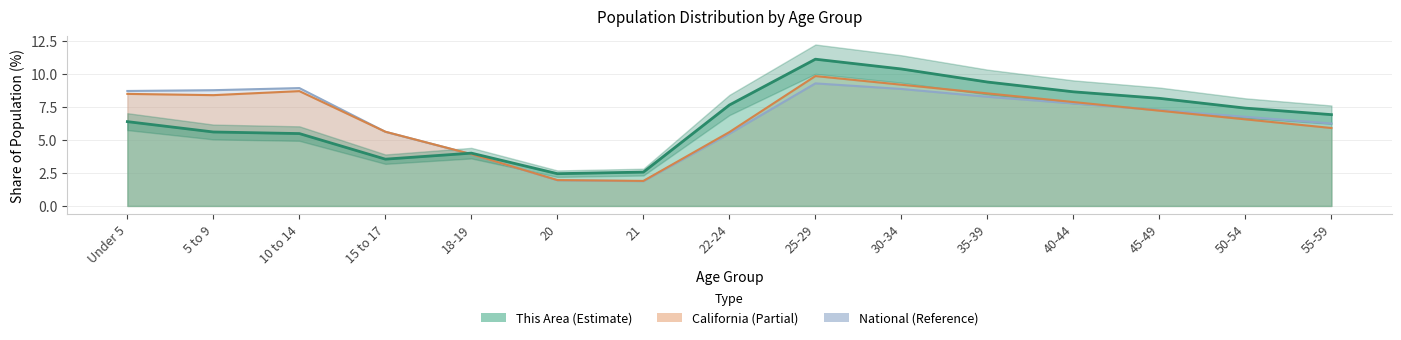

What is the minimum value shown in the chart?

1.9